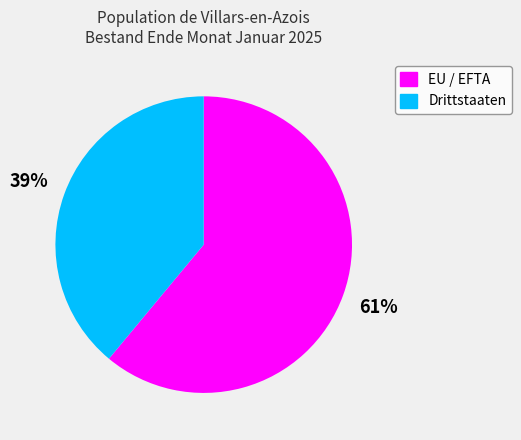

Approximately how many times larger is the value at Drittstaaten compared to EU / EFTA?

0.6